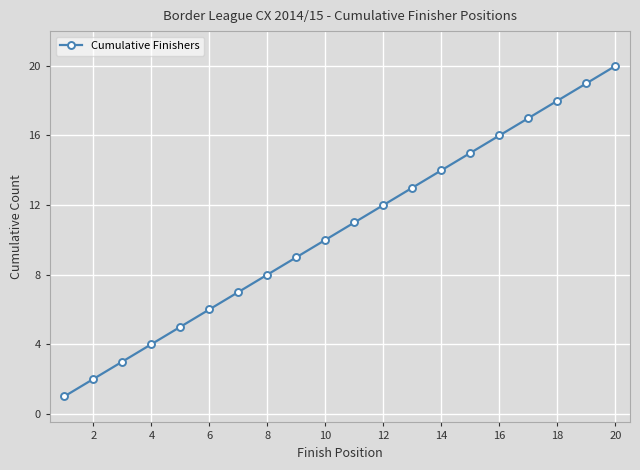

What is the greatest value displayed?

20